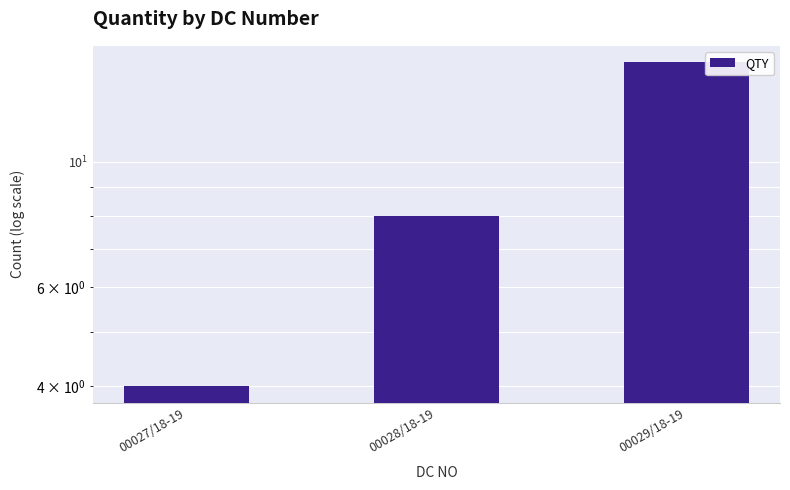

What is the label of the 1st bar from the left?

00027/18-19